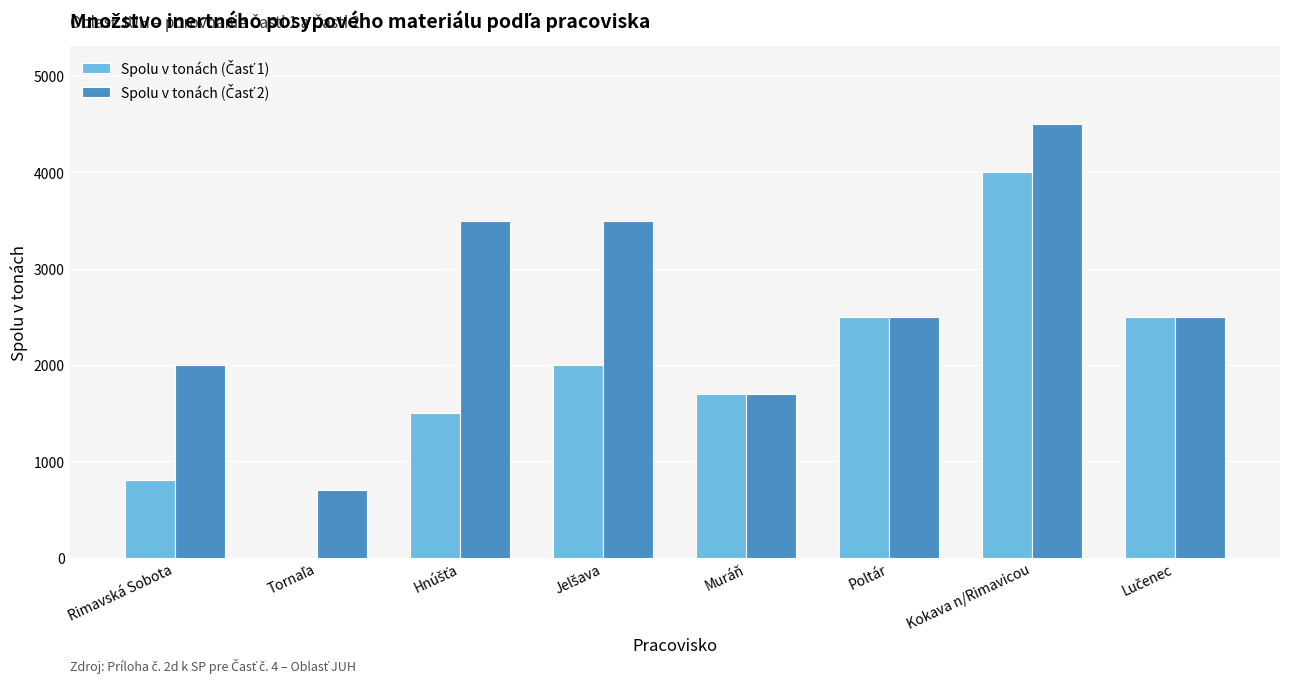

At which category is the sum across all series the highest?

Kokava n/Rimavicou